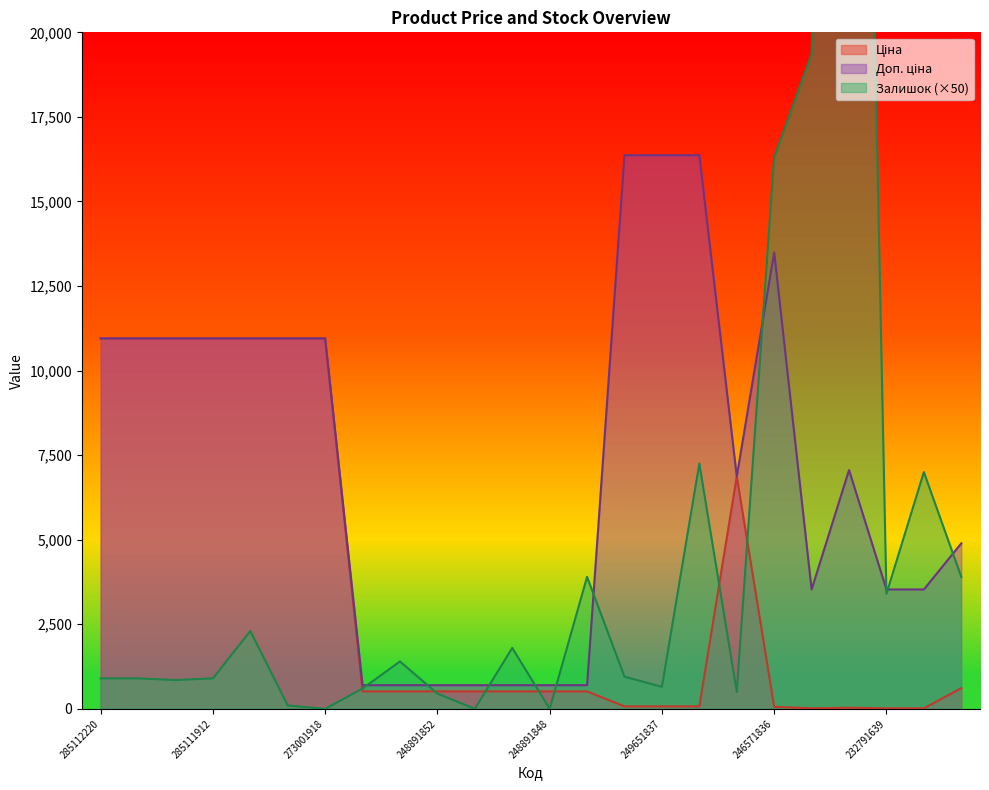

At which label is Ціна closest to 5483?

246581836